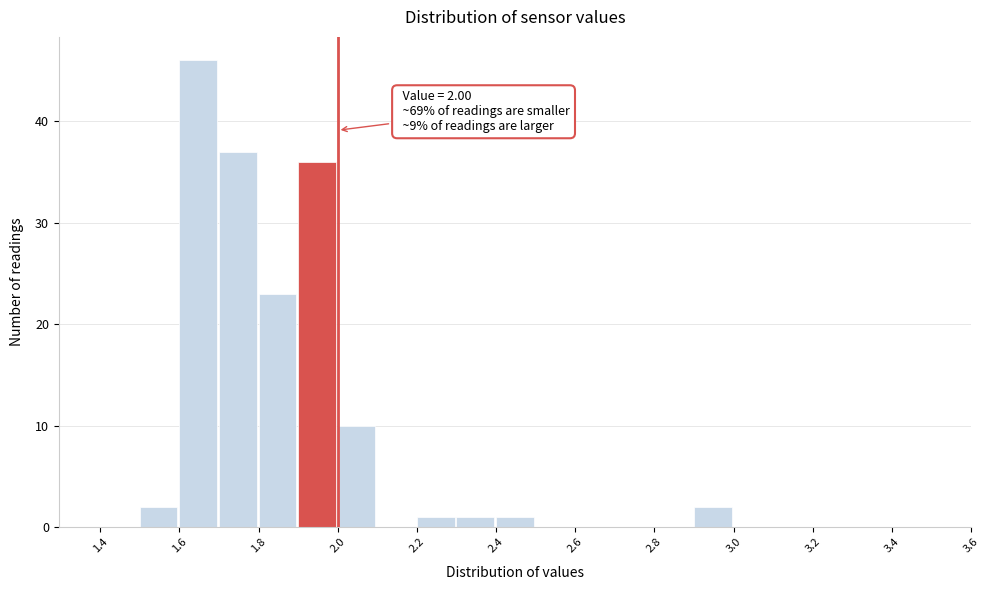

Which range on the x-axis has the tallest bar?

1.6 to 1.7